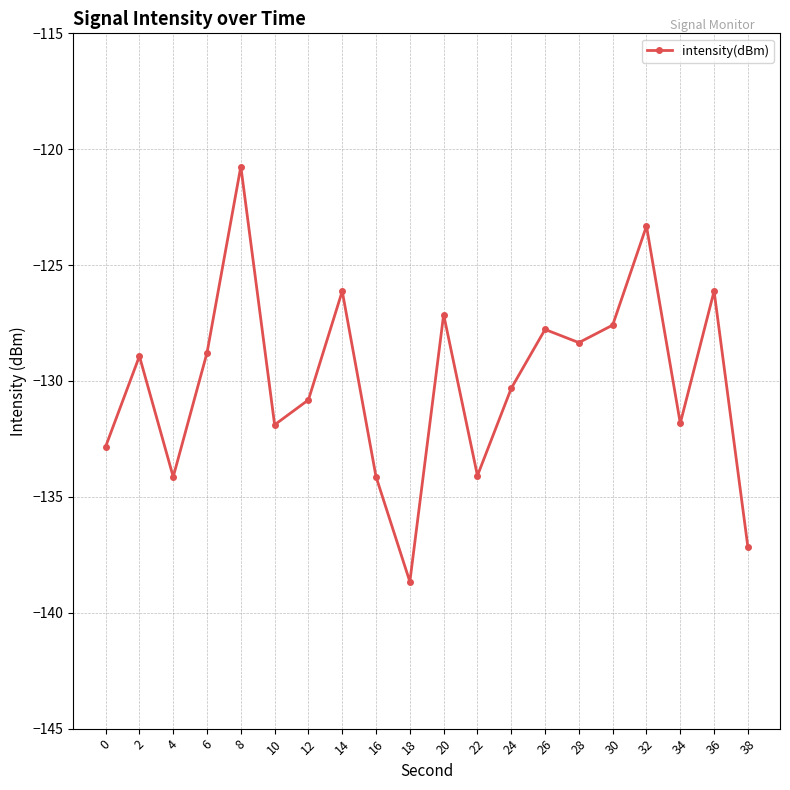

Is this an area chart (filled region under the line)?

No